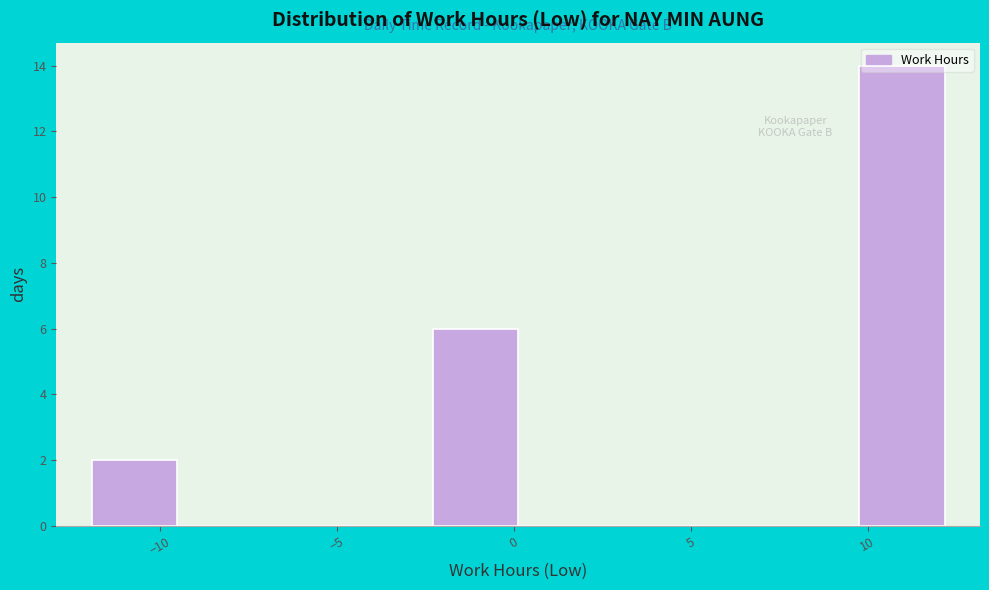

Over which range of the x-axis is the bar tallest?

10.0 to 12.0